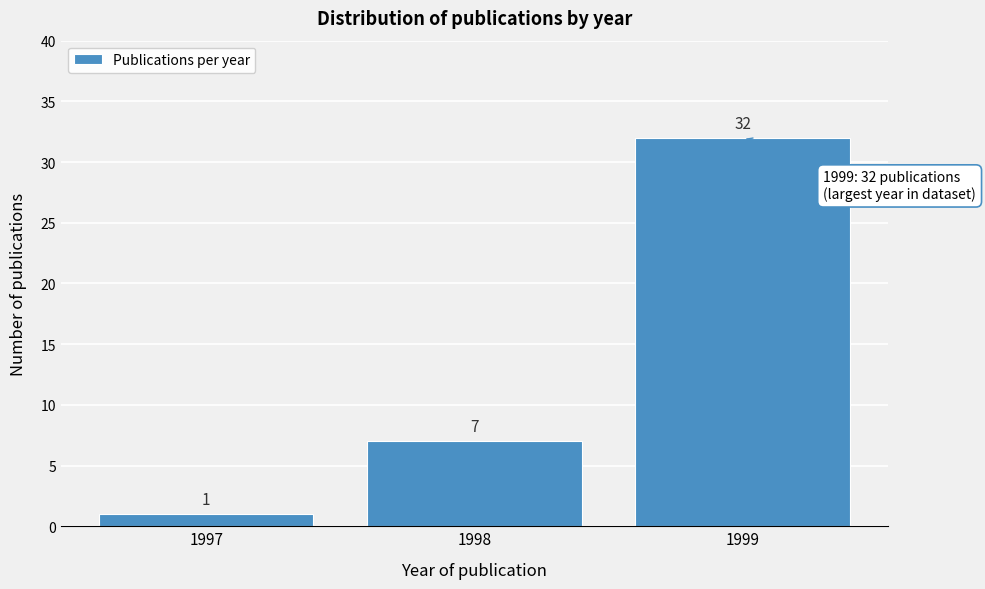

Reading left to right, extract all data points from this chart.

1	7	32